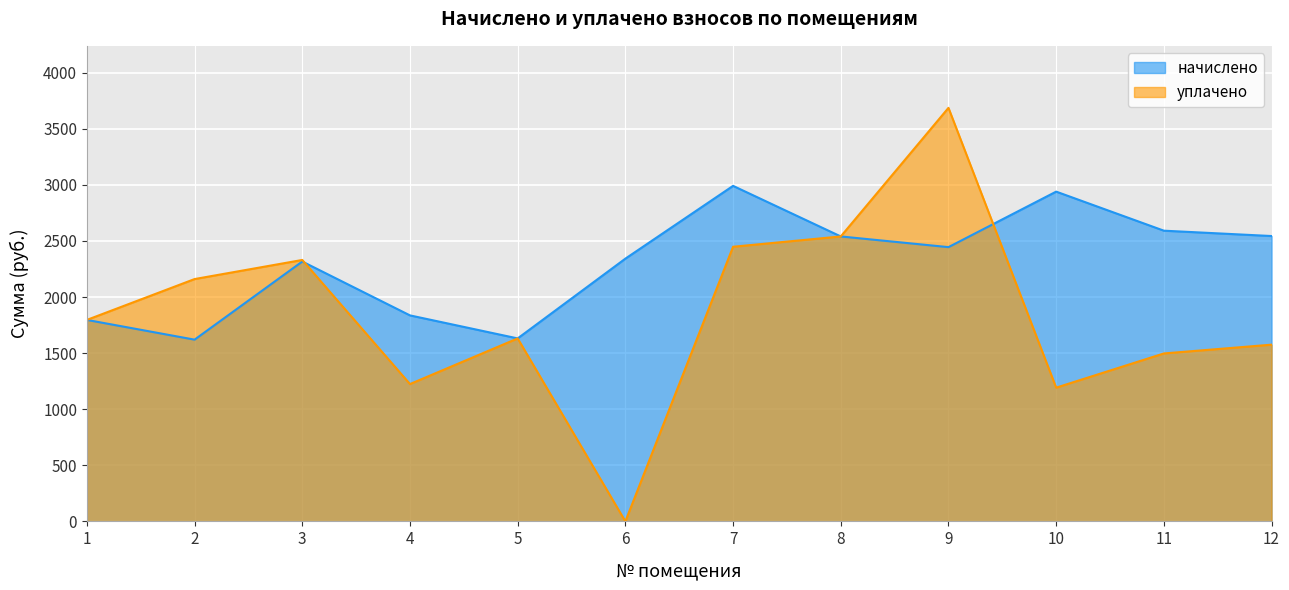

How many times do уплачено and начислено cross each other?

2